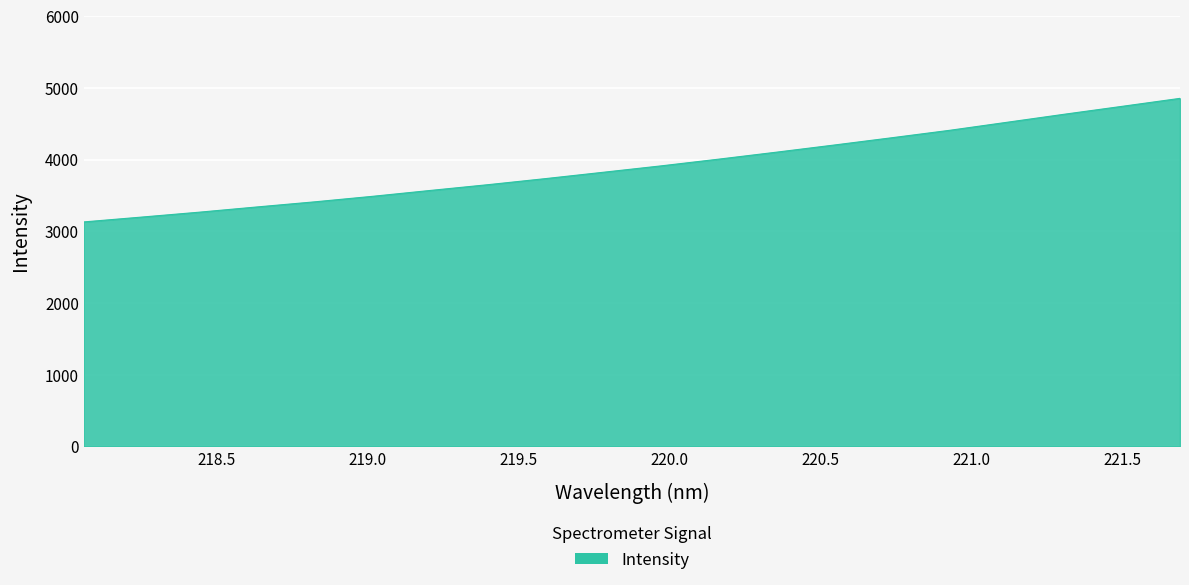

What is the minimum value shown in the chart?

3131.7